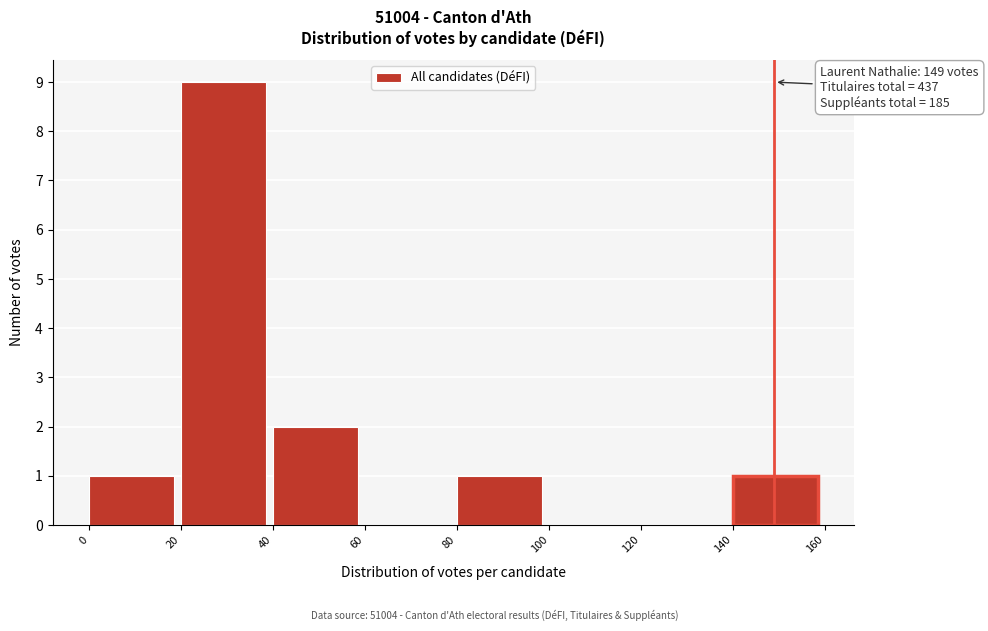

Over which range of the x-axis is the bar tallest?

20 to 40